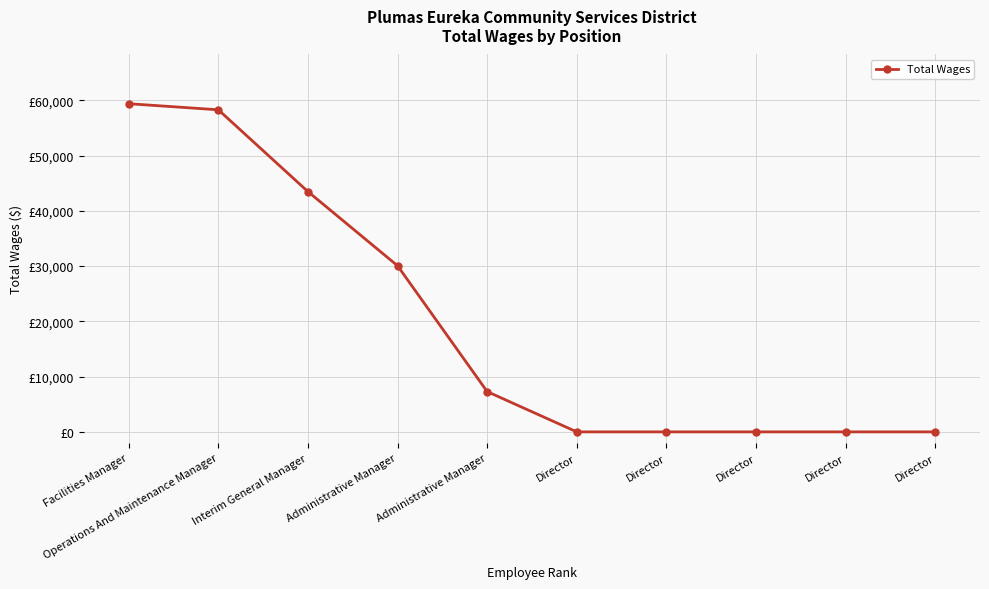

Does the chart have visible grid lines?

Yes